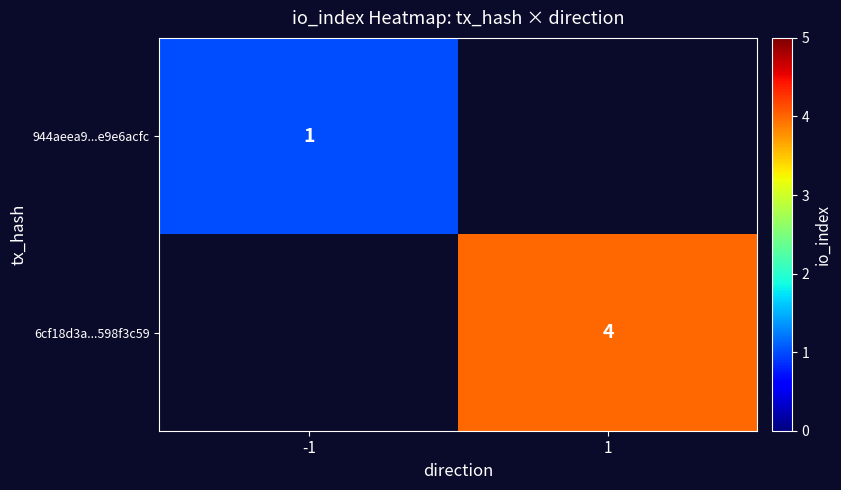

The 944aeea9...e9e6acfc series shows 2 at -1. True or false?

False